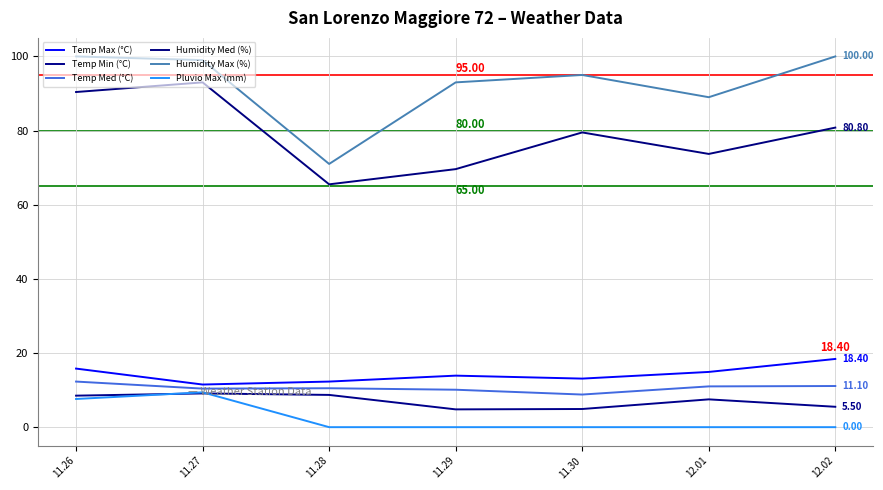

True or false: Temp Med (°C) has more than 2 interior local peaks.

False